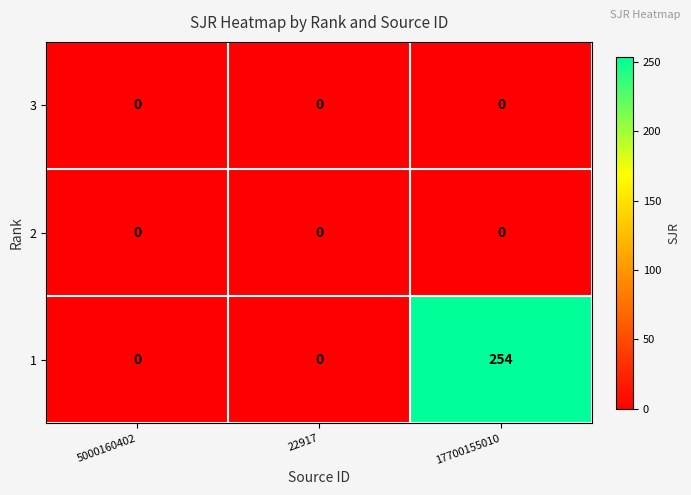

At how many categories does at least one series exceed 98?

1